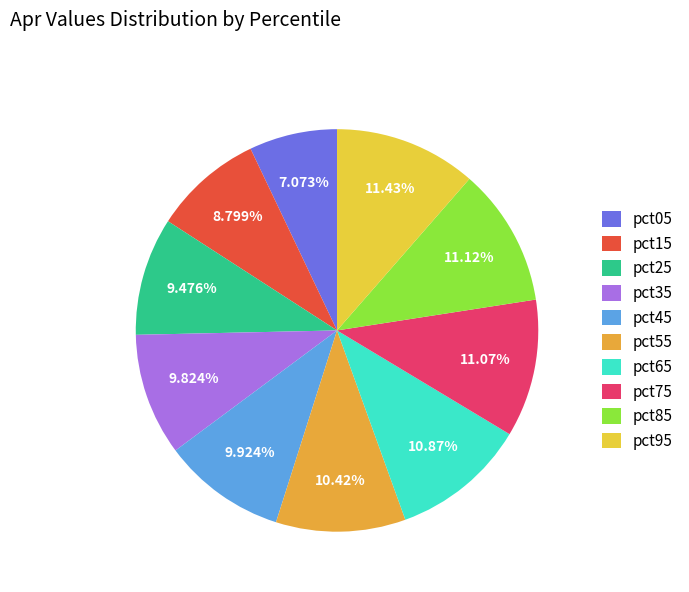

How many slices are in this pie chart?

10